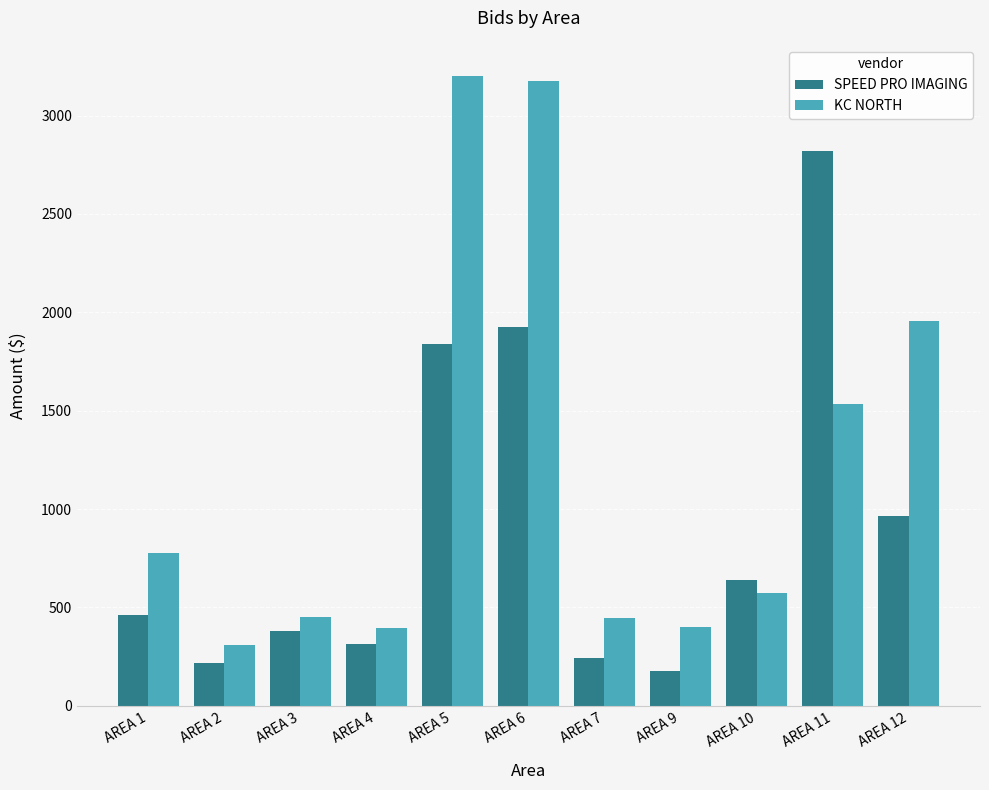

Between AREA 1 and AREA 5, which series saw the biggest shift?

KC NORTH